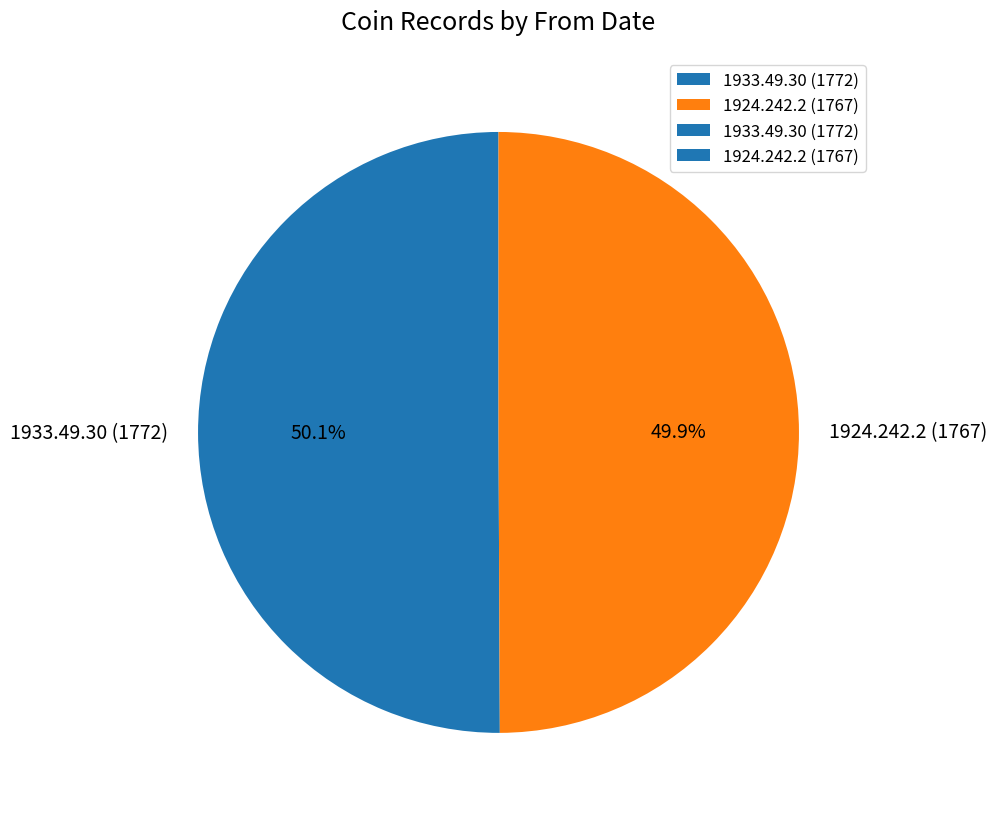

Do 1924.242.2 (1767) and 1933.49.30 (1772) together represent more than half of the pie?

Yes